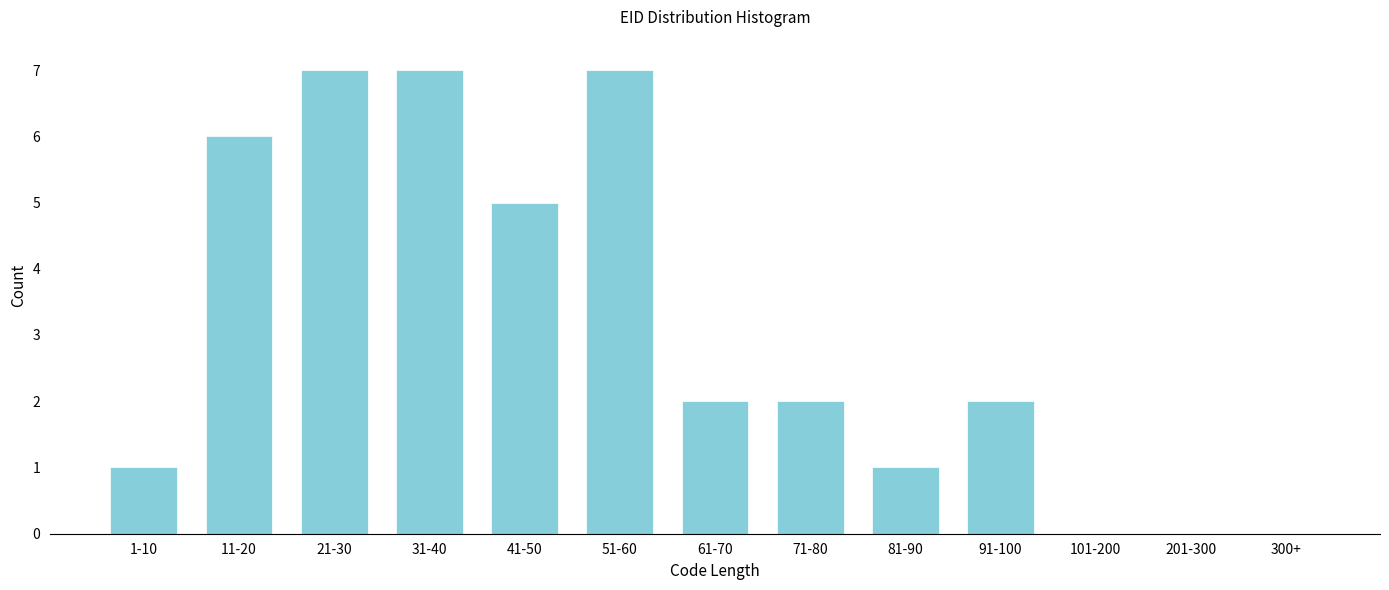

Reading left to right, list all the values displayed in this chart.

1-10=1	11-20=6	21-30=7	31-40=7	41-50=5	51-60=7	61-70=2	71-80=2	81-90=1	91-100=2	101-200=0	201-300=0	300+=0